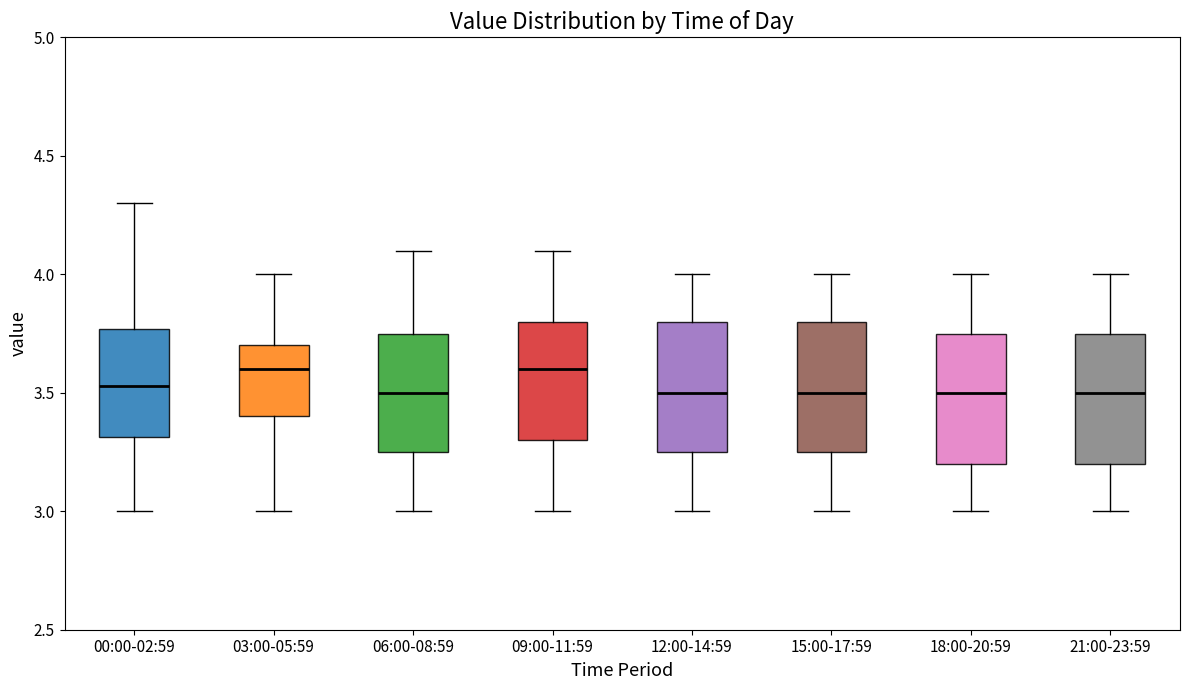

Reading left to right, read every box against the y-axis: the position of its median line, the range the box covers, and the ends of its whiskers. The values are not printed on the chart, so give them approximately, as read against the axis.

00:00-02:59: median 3.55, box 3.30 to 3.75, whiskers 3.00 to 4.30
03:00-05:59: median 3.60, box 3.40 to 3.70, whiskers 3.00 to 4.00
06:00-08:59: median 3.50, box 3.25 to 3.75, whiskers 3.00 to 4.10
09:00-11:59: median 3.60, box 3.30 to 3.80, whiskers 3.00 to 4.10
12:00-14:59: median 3.50, box 3.25 to 3.80, whiskers 3.00 to 4.00
15:00-17:59: median 3.50, box 3.25 to 3.80, whiskers 3.00 to 4.00
18:00-20:59: median 3.50, box 3.20 to 3.75, whiskers 3.00 to 4.00
21:00-23:59: median 3.50, box 3.20 to 3.75, whiskers 3.00 to 4.00